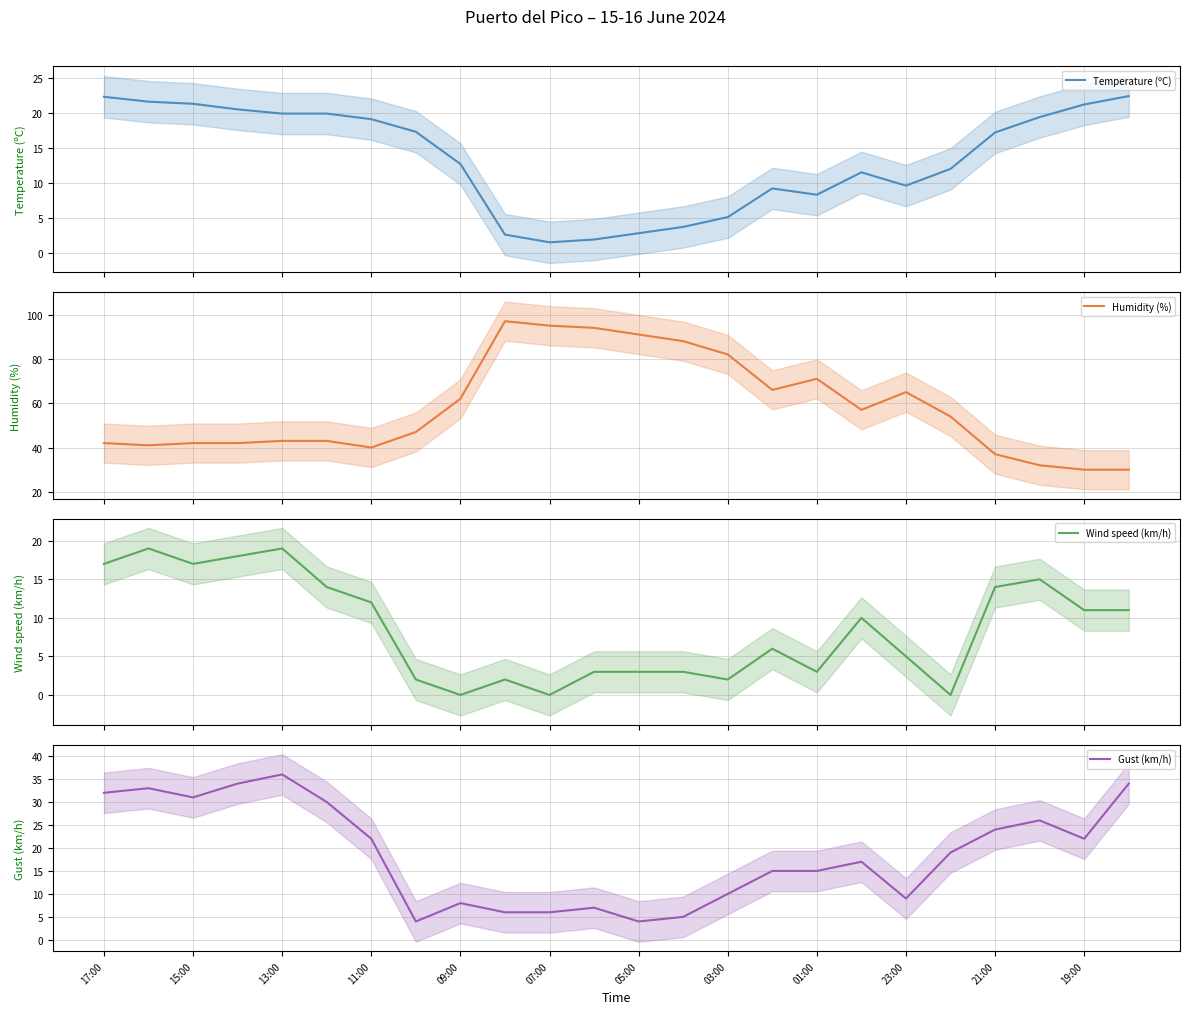

What is the maximum value for Temperature (ºC)?

22.4